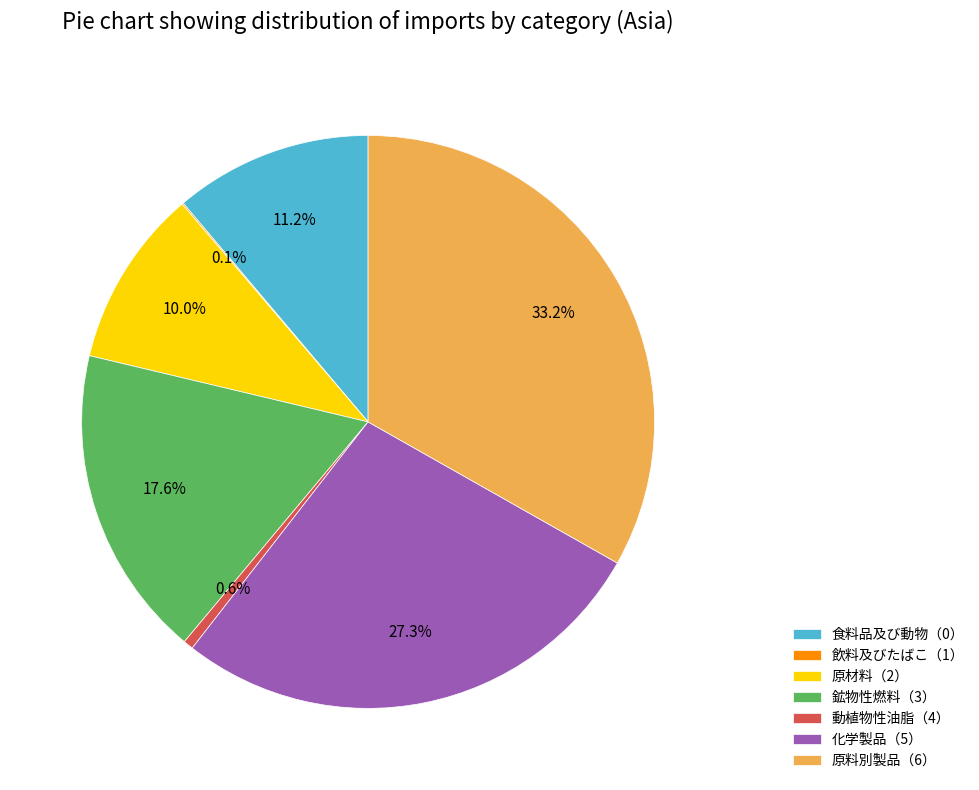

Approximately how many times larger is the value at 原材料（2） compared to 動植物性油脂（4）?

17.8